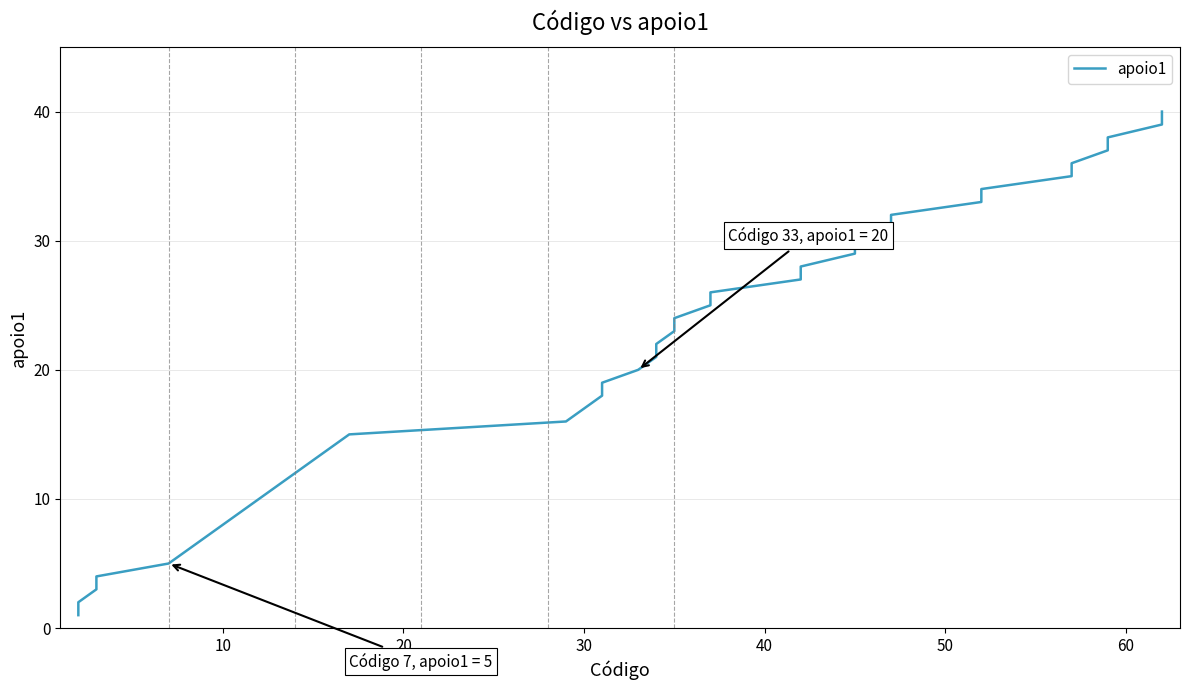

The chart shows a value of 18 at 10. True or false?

False